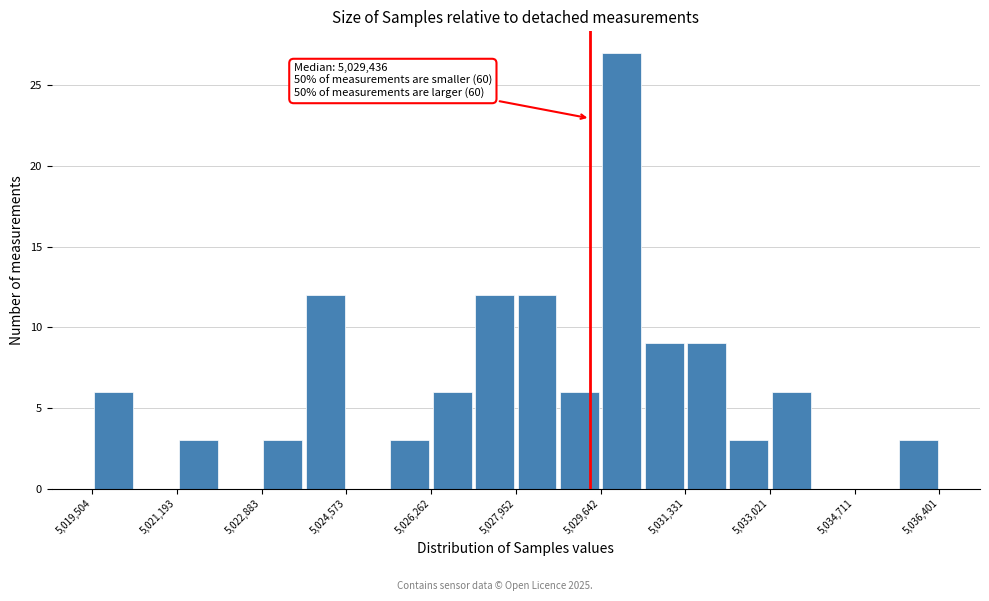

Which range on the x-axis has the tallest bar?

5029600 to 5030400